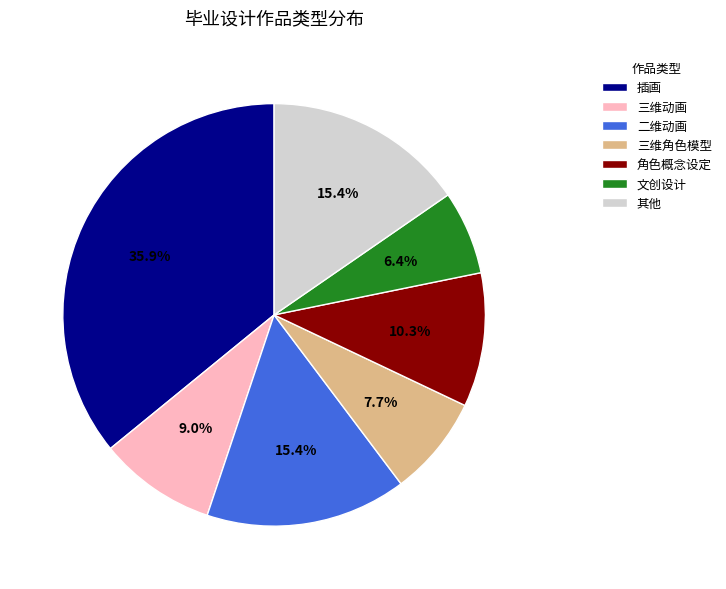

Approximately how many times larger is the value at 三维动画 compared to 插画?

0.3